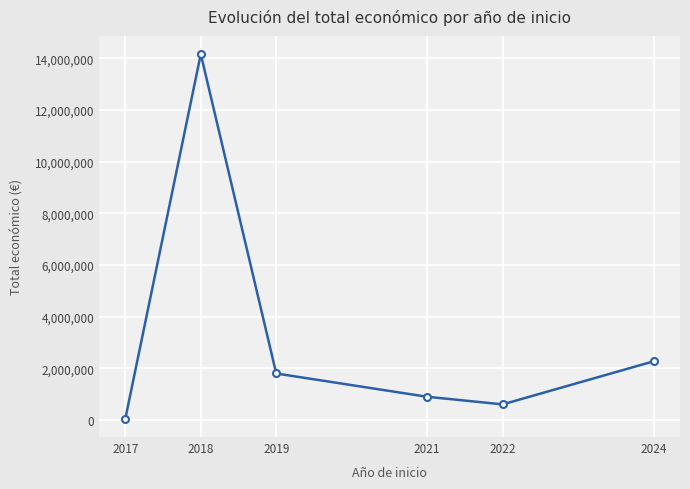

The value at 2024 is 1304735. True or false?

False